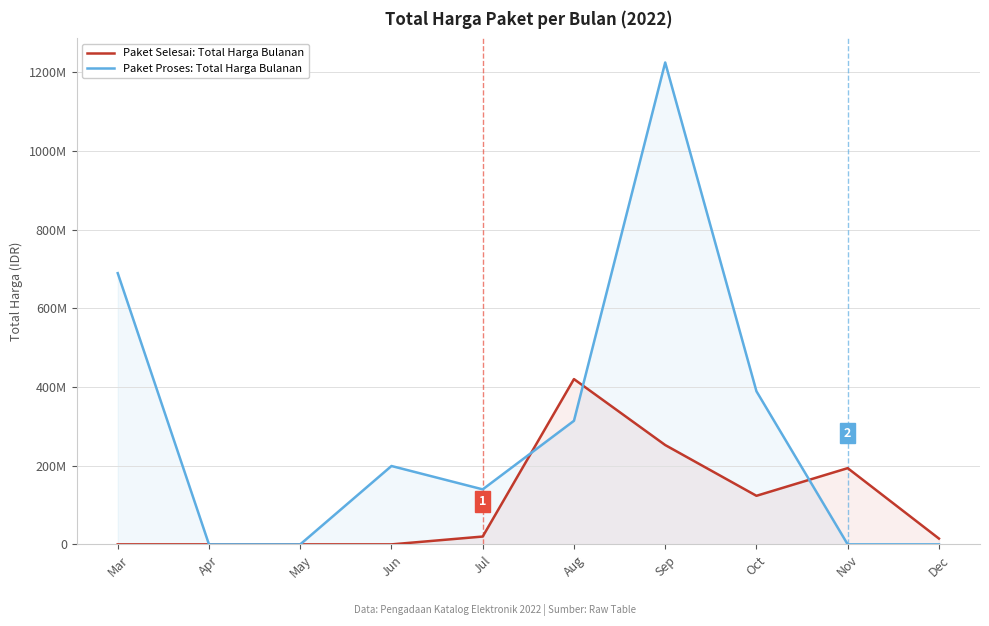

Rank the series by their maximum value, from highest to lowest.

Paket Proses: Total Harga Bulanan, Paket Selesai: Total Harga Bulanan